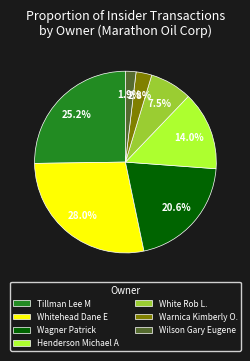

Does White Rob L. account for over 50% of the chart?

No